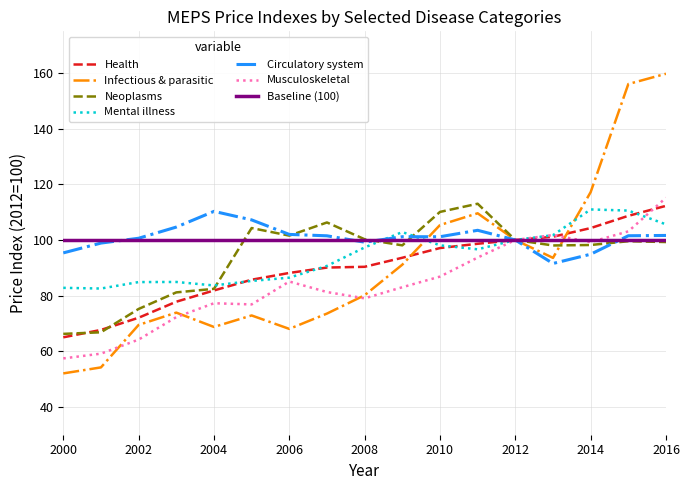

True or false: Neoplasms has a value of 162.0 at 2016.

False